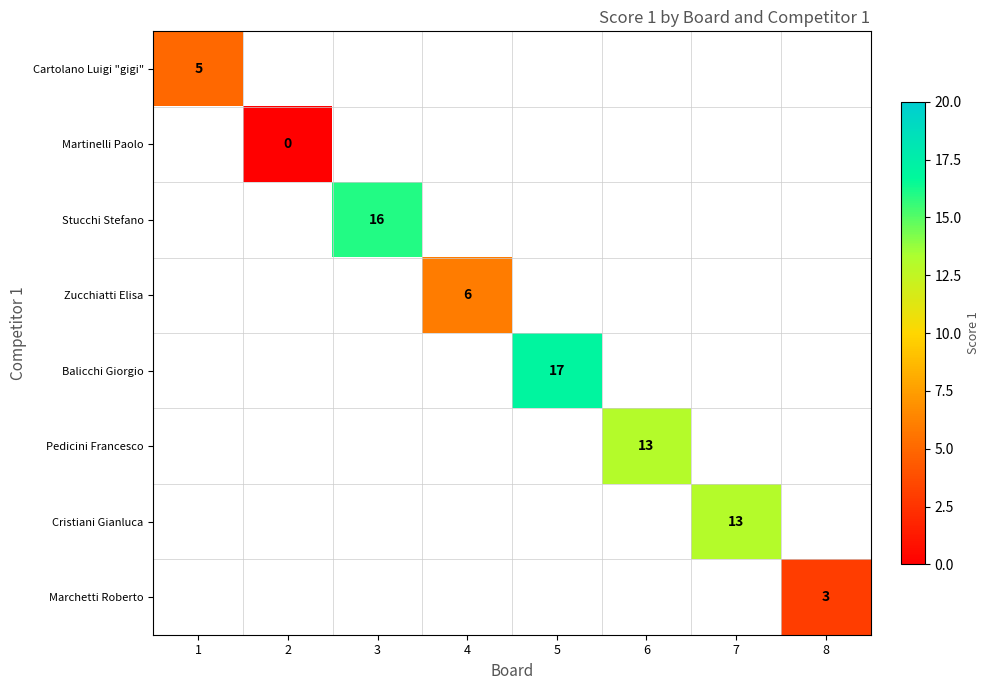

Is it true that Marchetti Roberto equals 3 at 8?

True